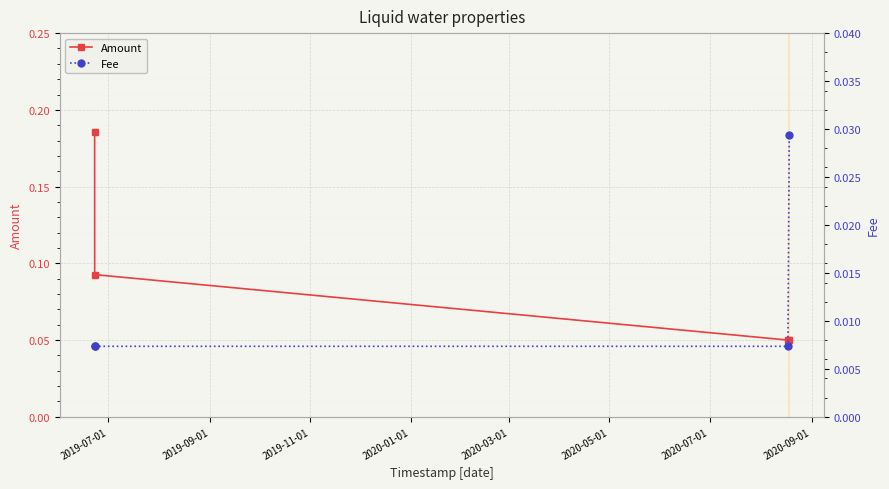

Does the chart display data point markers on the line(s)?

Yes